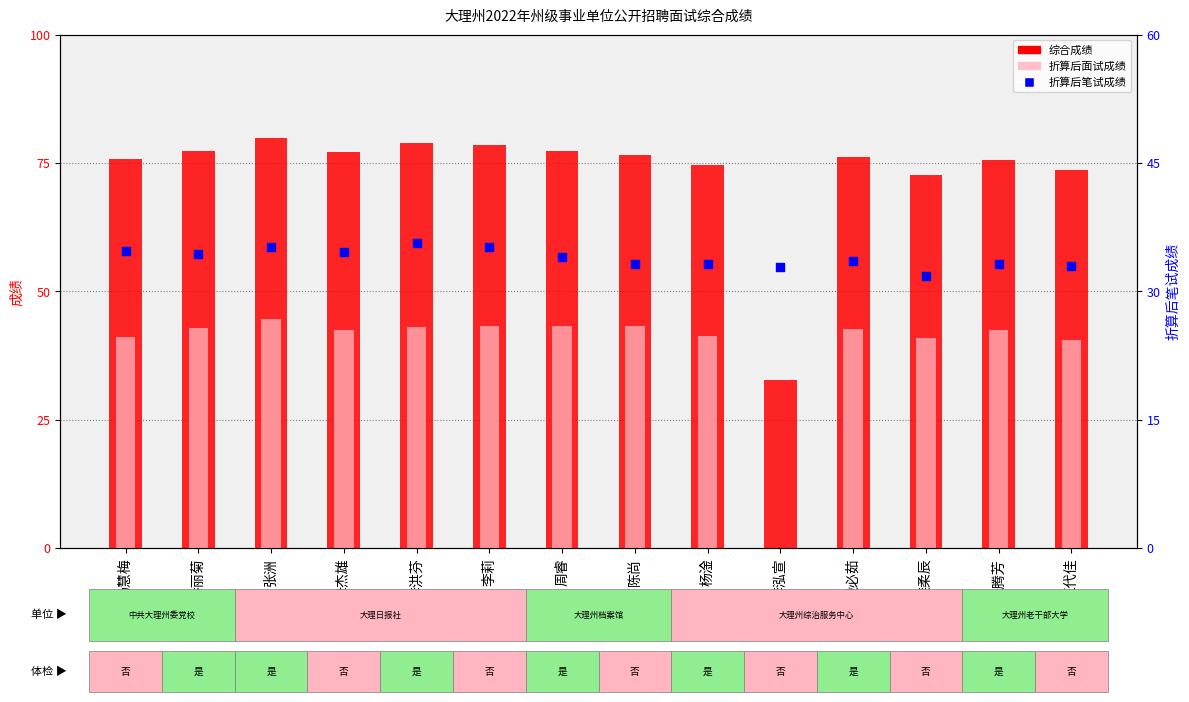

Which series has the widest spread of Y values?

综合成绩